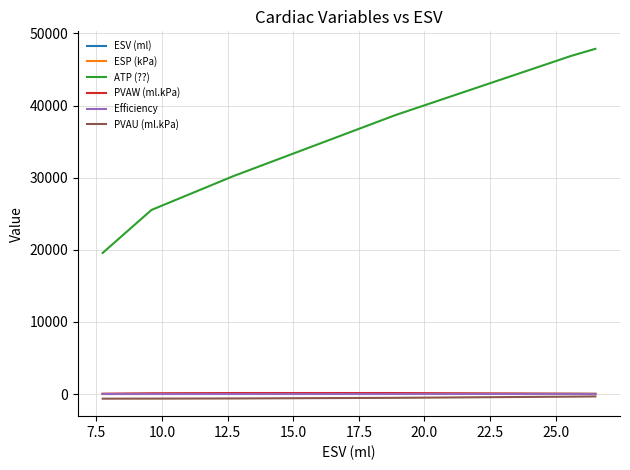

True or false: Efficiency and ATP (??) cross at least once.

False